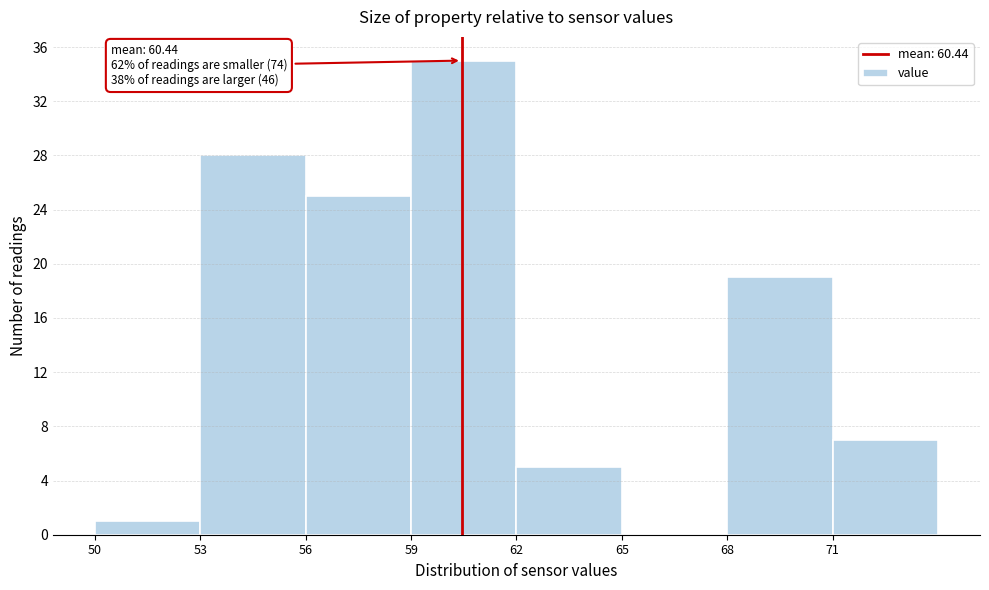

Which range on the x-axis has the tallest bar?

59 to 62